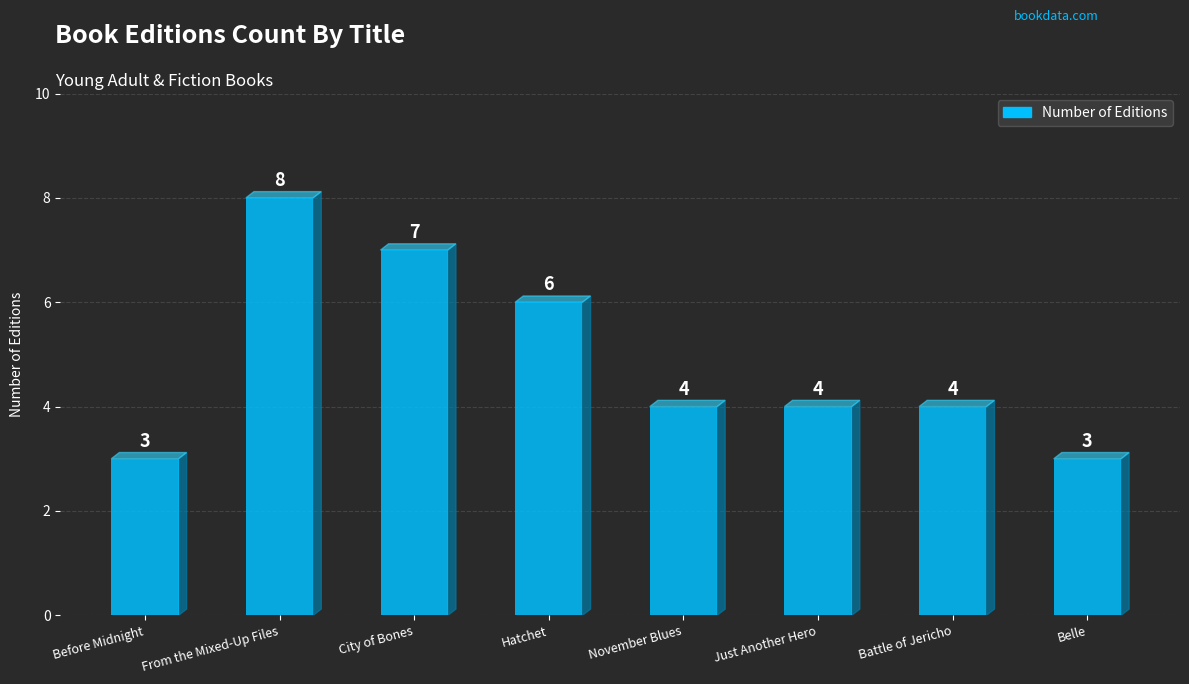

Reading left to right, list all the values displayed in this chart.

Before Midnight=3	From the Mixed-Up Files=8	City of Bones=7	Hatchet=6	November Blues=4	Just Another Hero=4	Battle of Jericho=4	Belle=3